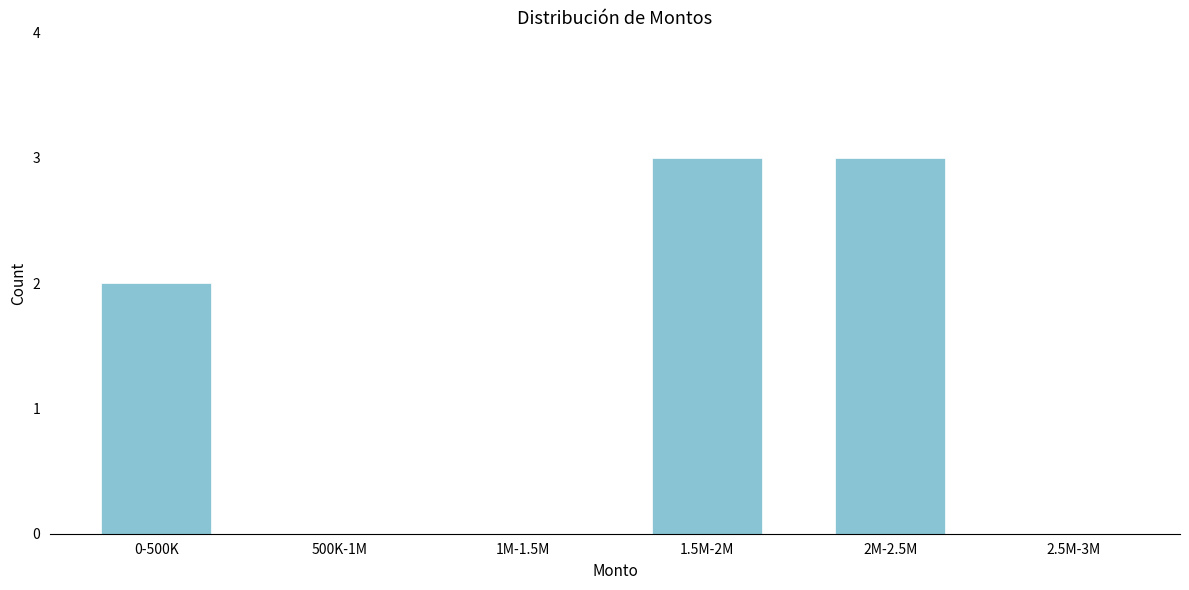

Reading right to left, extract all data points from this chart.

2.5M-3M=0	2M-2.5M=3	1.5M-2M=3	1M-1.5M=0	500K-1M=0	0-500K=2